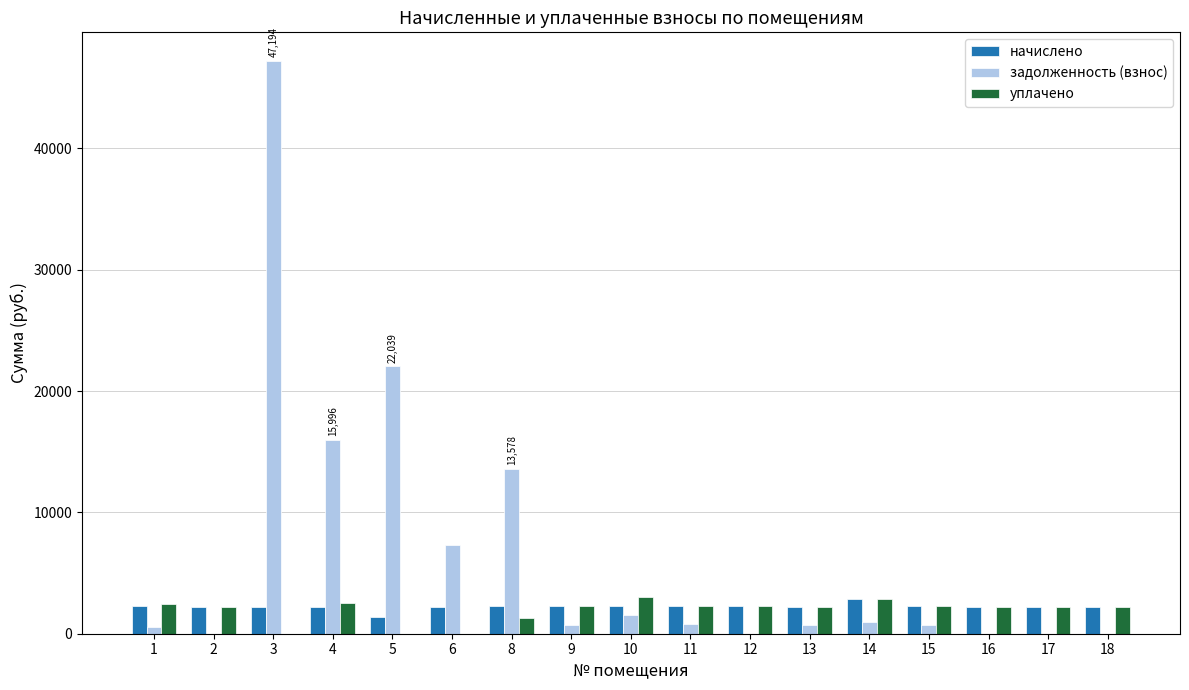

Is the value of задолженность (взнос) at 6 greater than the value of уплачено at 6?

Yes